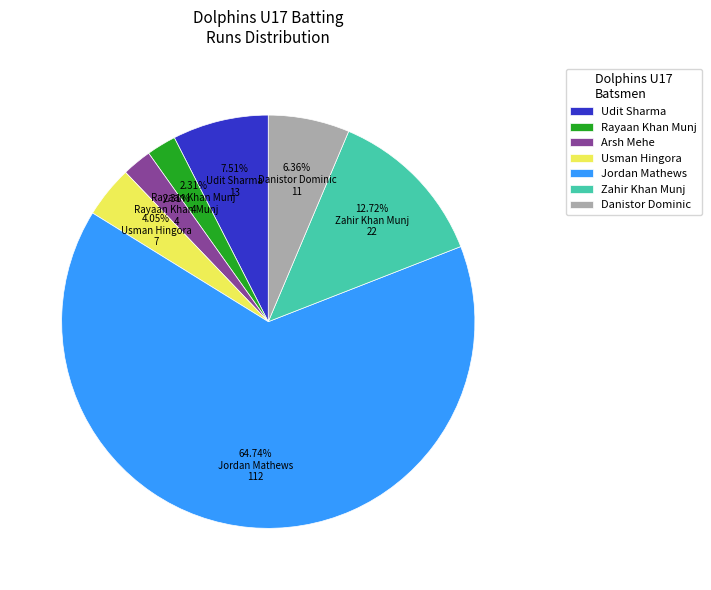

Is it true that Zahir Khan Munj is 13% of the pie?

True